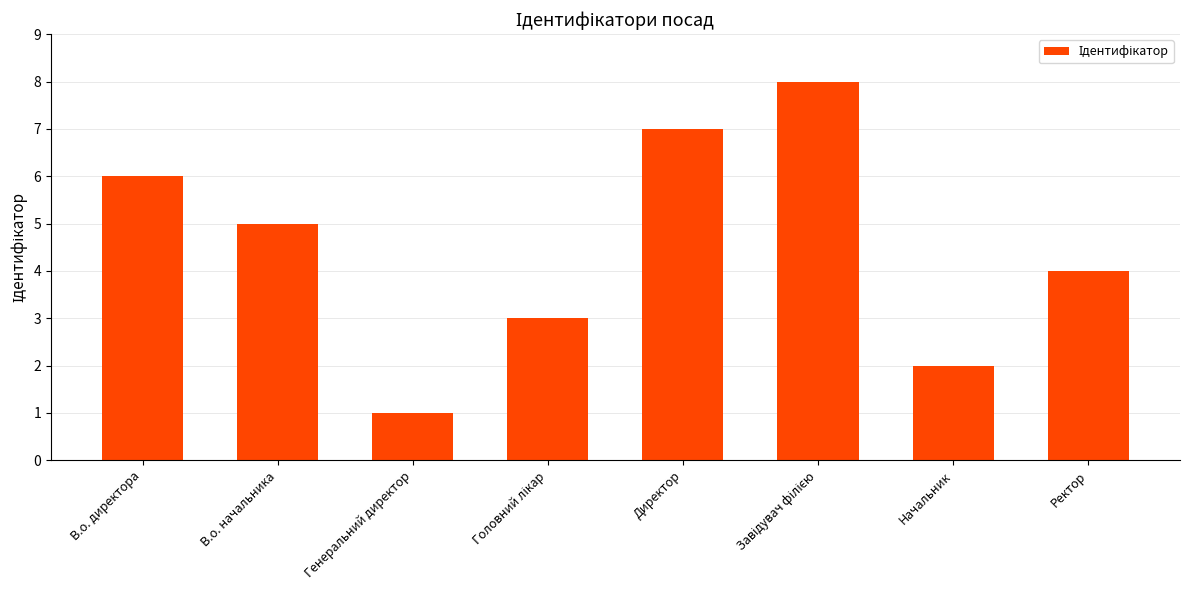

What position from the right is Генеральний директор?

6